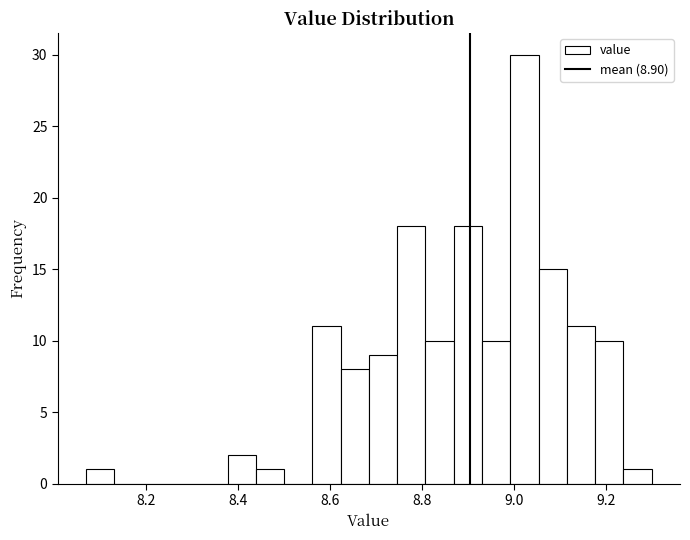

Around what value on the x-axis is the tallest bar? Give the approximate position of its centre, as read against the axis.

9.02